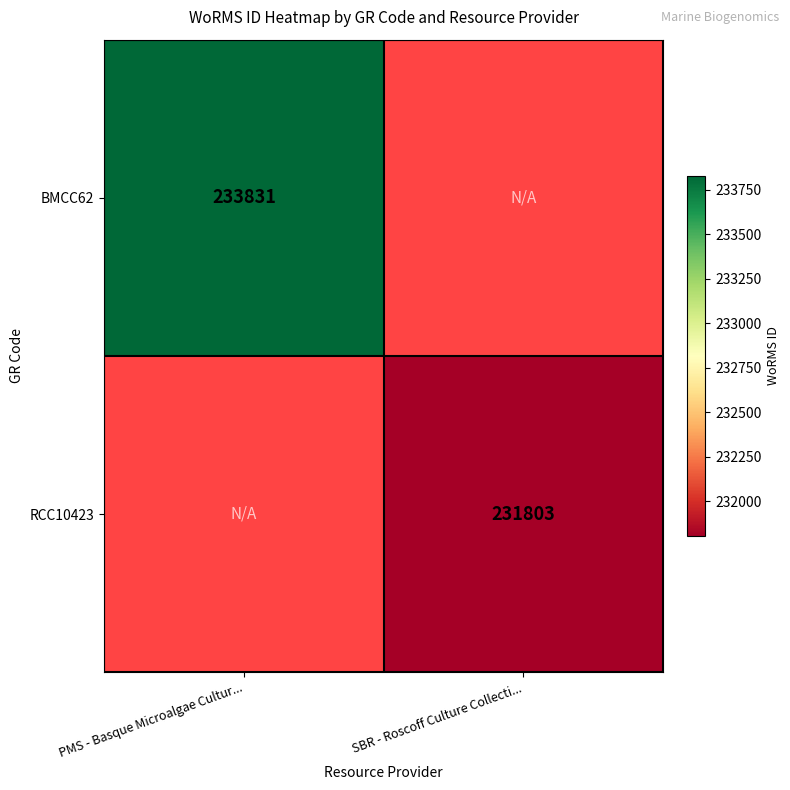

Is it true that BMCC62 equals 377266 at PMS - Basque Microalgae Cultur...?

False